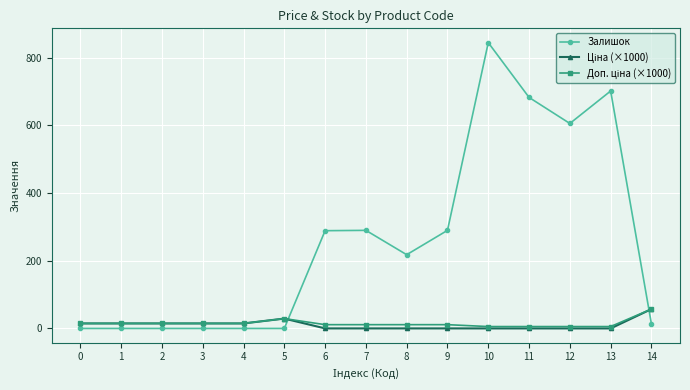

Which series has the largest total across all categories?

Залишок